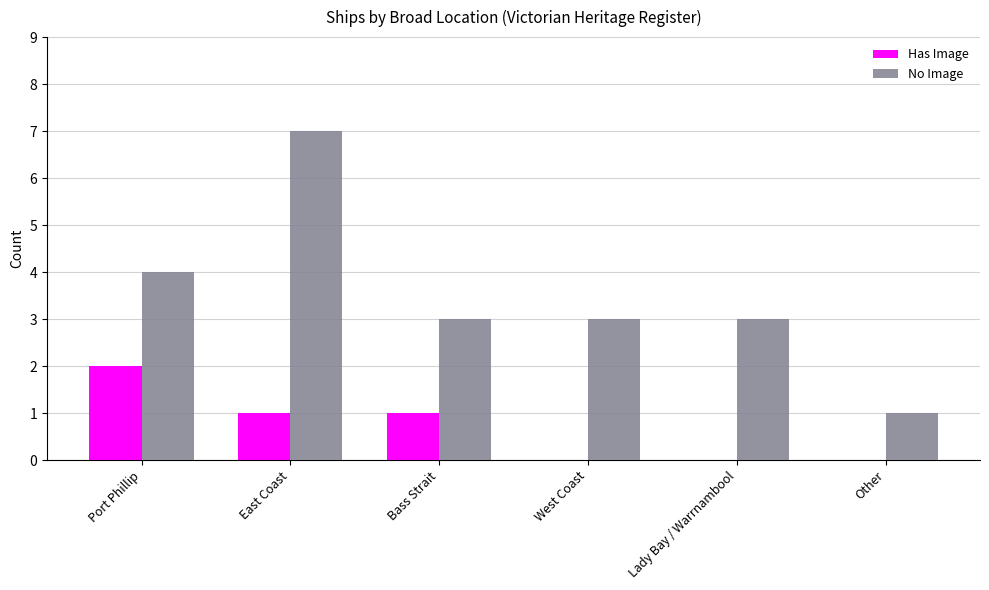

Is it true that No Image equals 4 at West Coast?

False